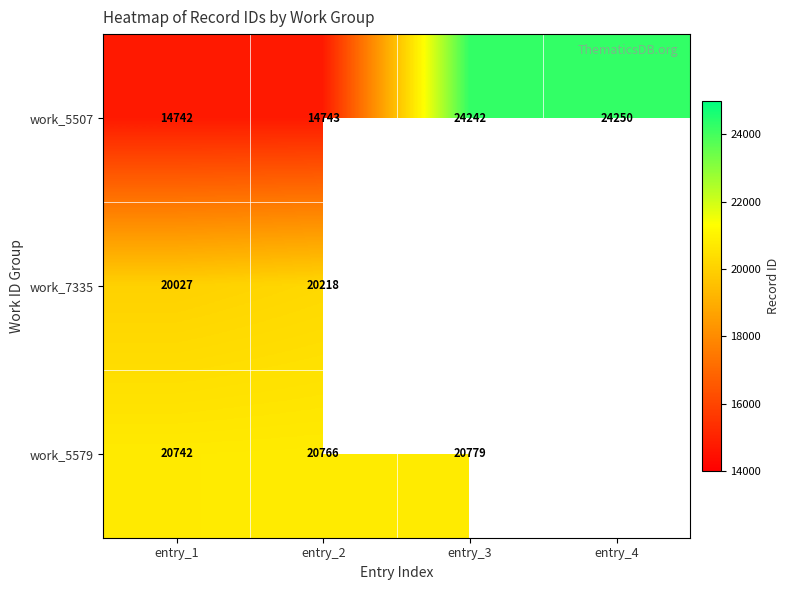

At how many categories does at least one series exceed 23024?

2